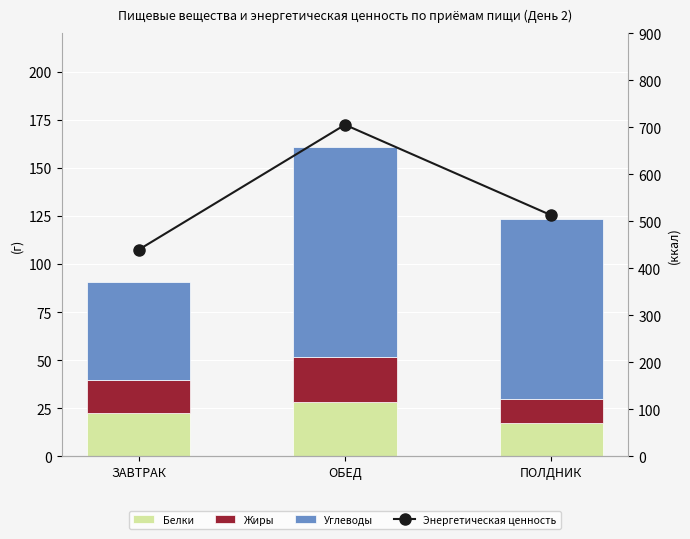

Between ЗАВТРАК and ОБЕД, which series saw the biggest shift?

Энергетическая ценность